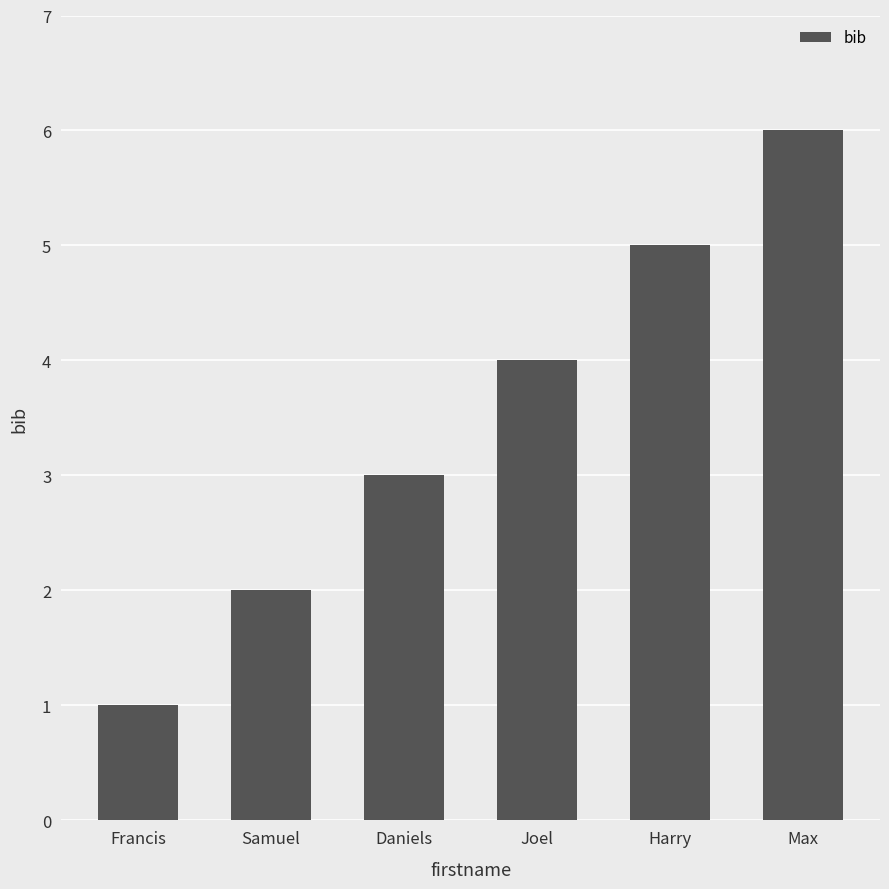

What position from the left is Joel?

4